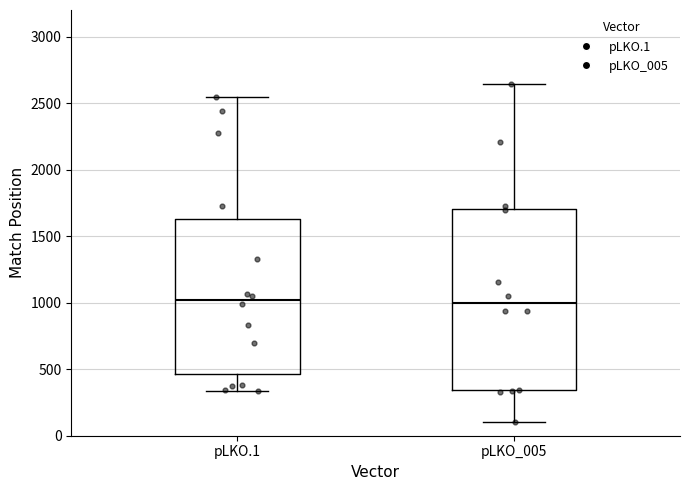

Where is the lower edge of the box for pLKO.1 on the y-axis? The values are not printed on the chart, so give them approximately, as read against the axis.

450